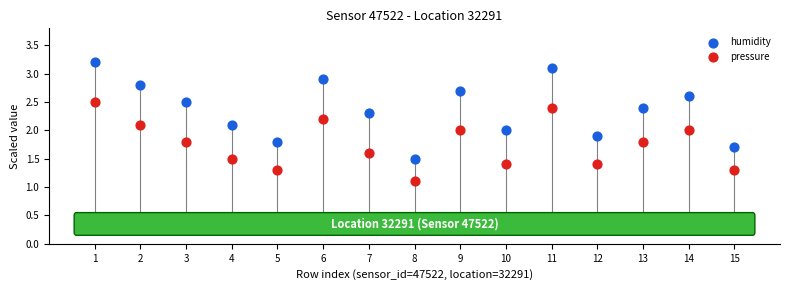

In the pressure series, what Y value is closest to 1?

1.1